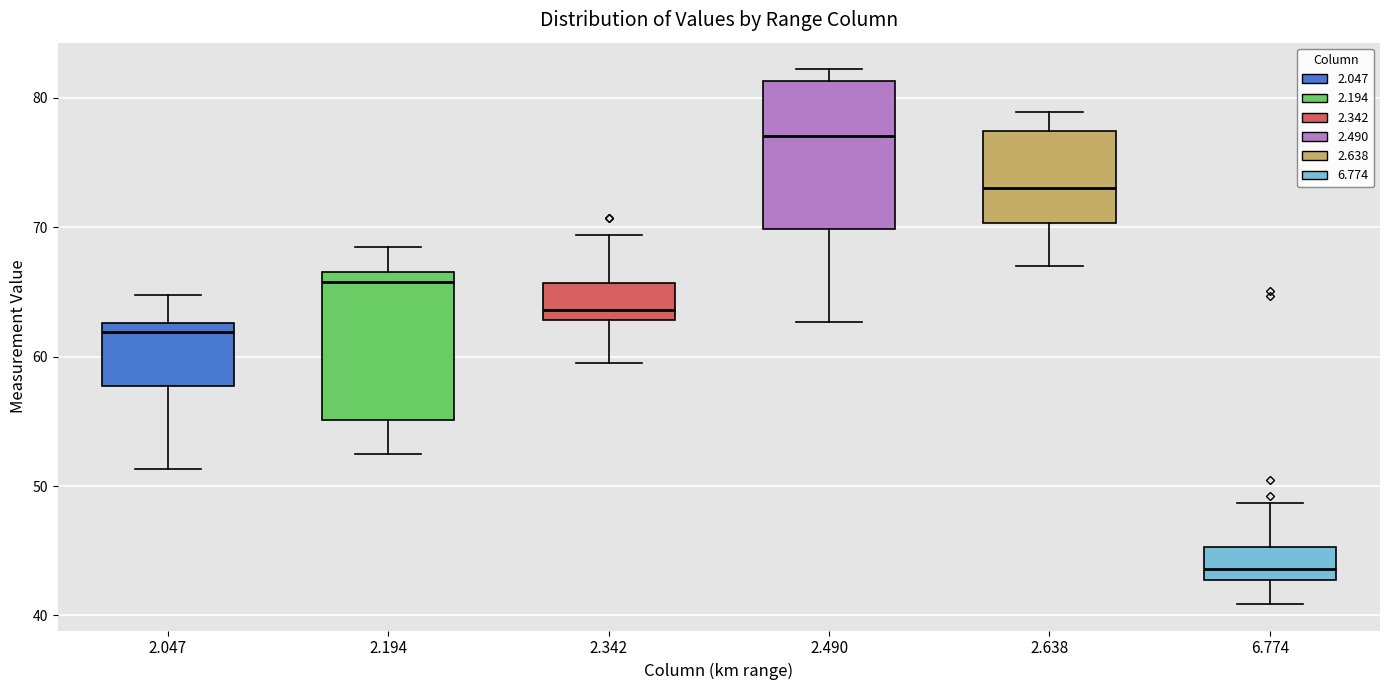

Where does the median line of the box at x = 2.490 sit on the y-axis? The values are not printed on the chart, so give them approximately, as read against the axis.

77